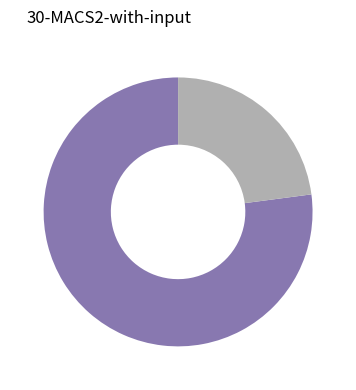

Does any single category account for the majority?

Yes